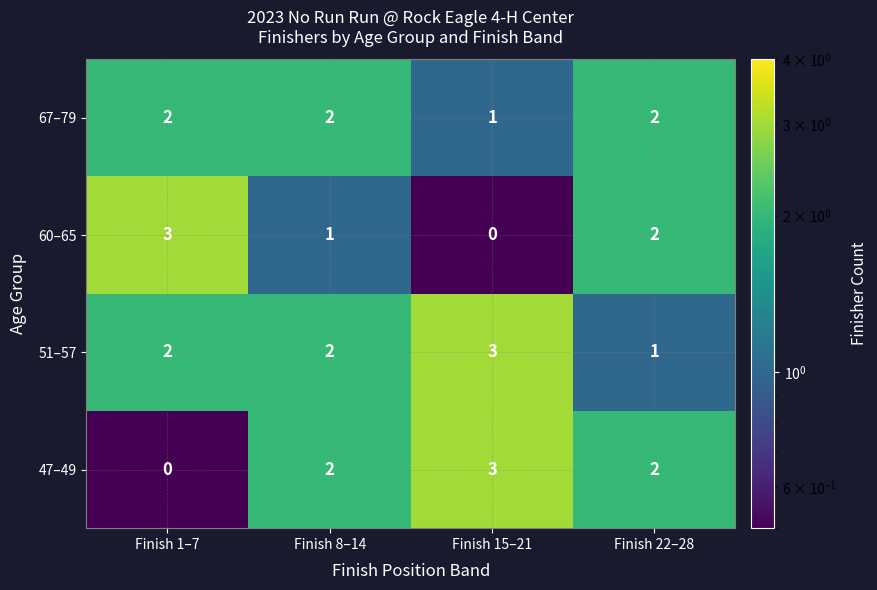

Reading left to right, extract all data points from this chart.

67–79: Finish 1–7=2	Finish 8–14=2	Finish 15–21=1	Finish 22–28=2
60–65: Finish 1–7=3	Finish 8–14=1	Finish 15–21=0	Finish 22–28=2
51–57: Finish 1–7=2	Finish 8–14=2	Finish 15–21=3	Finish 22–28=1
47–49: Finish 1–7=0	Finish 8–14=2	Finish 15–21=3	Finish 22–28=2